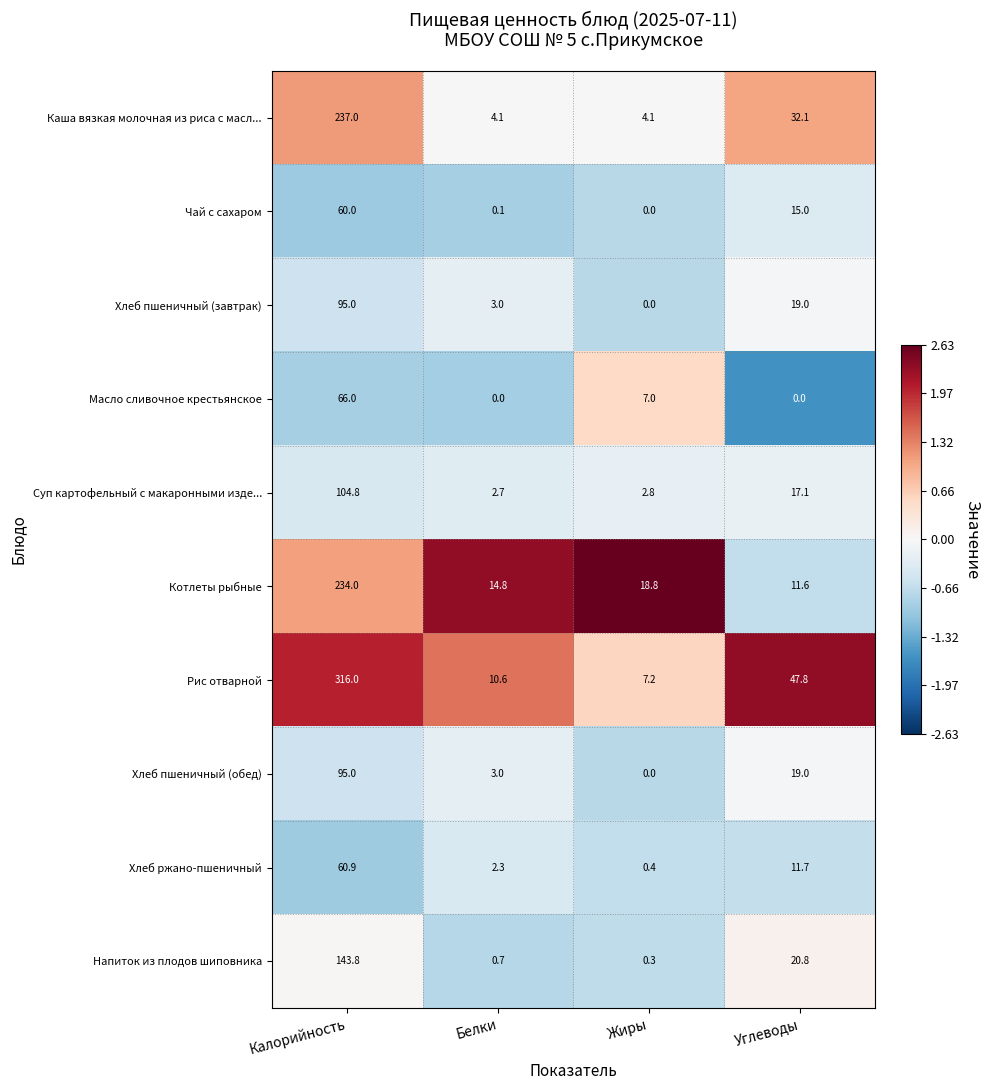

The value of Каша вязкая молочная из риса с масл... at Калорийность is 237.0. True or false?

True